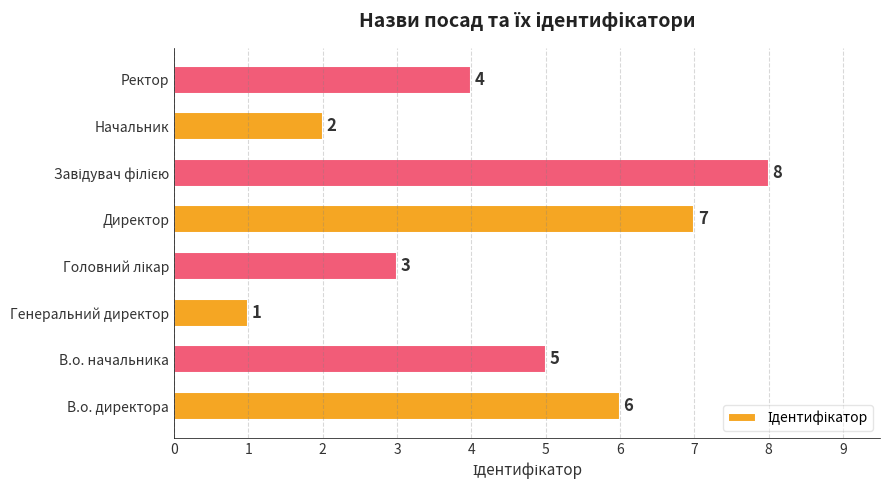

The value at Генеральний директор is 1. True or false?

True